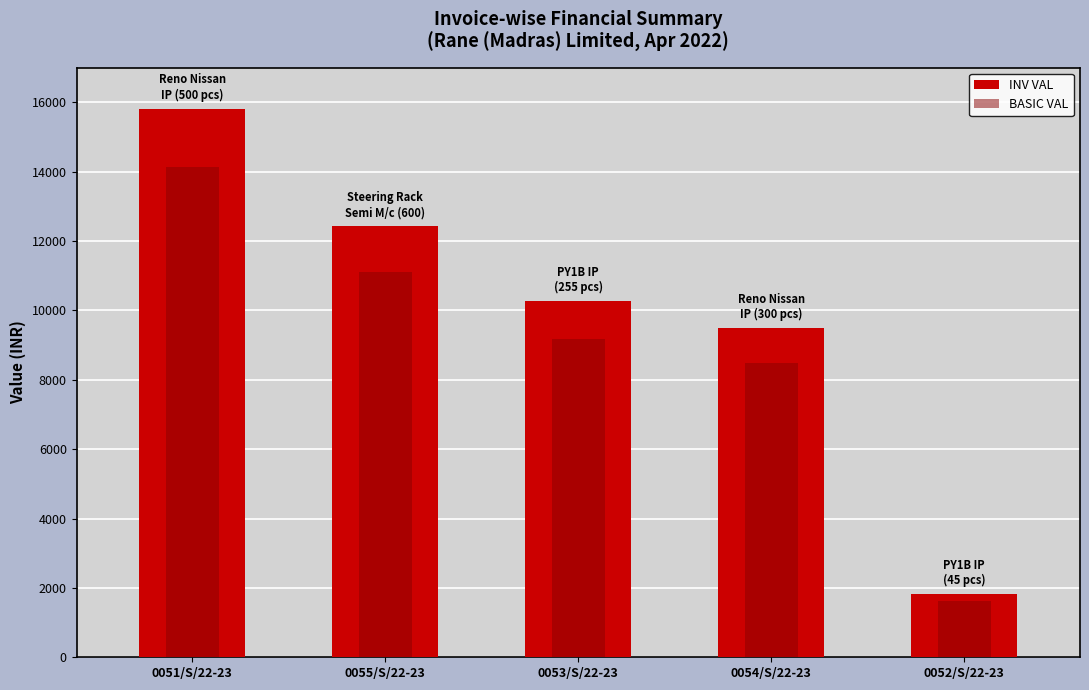

Where is INV VAL nearest to the value 8817?

0054/S/22-23